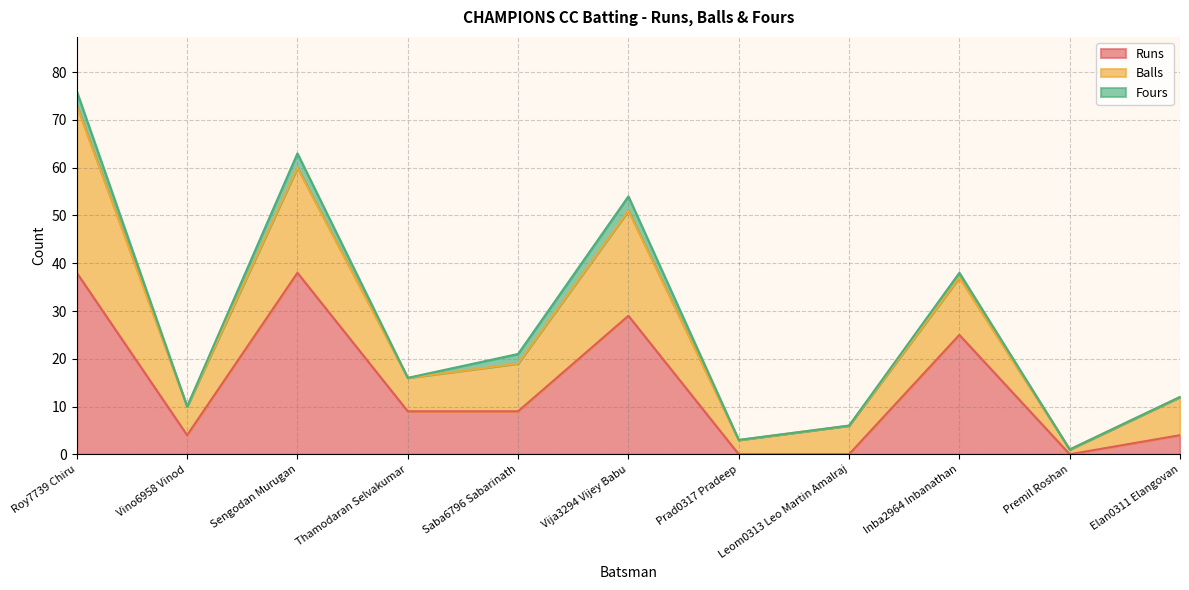

True or false: Fours and Runs cross at least once.

False